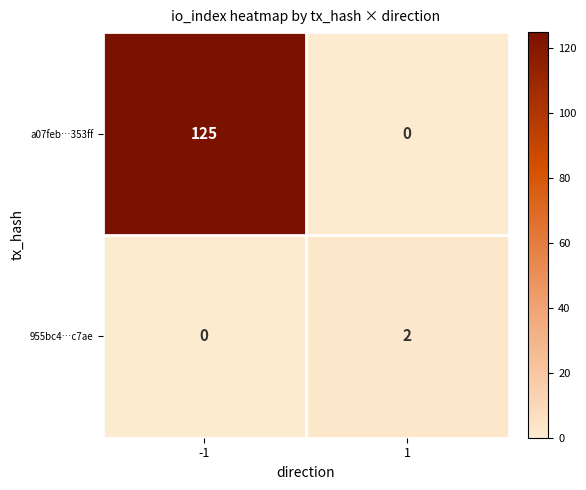

Is the value of a07feb…353ff at 1 greater than the value of 955bc4…c7ae at 1?

No